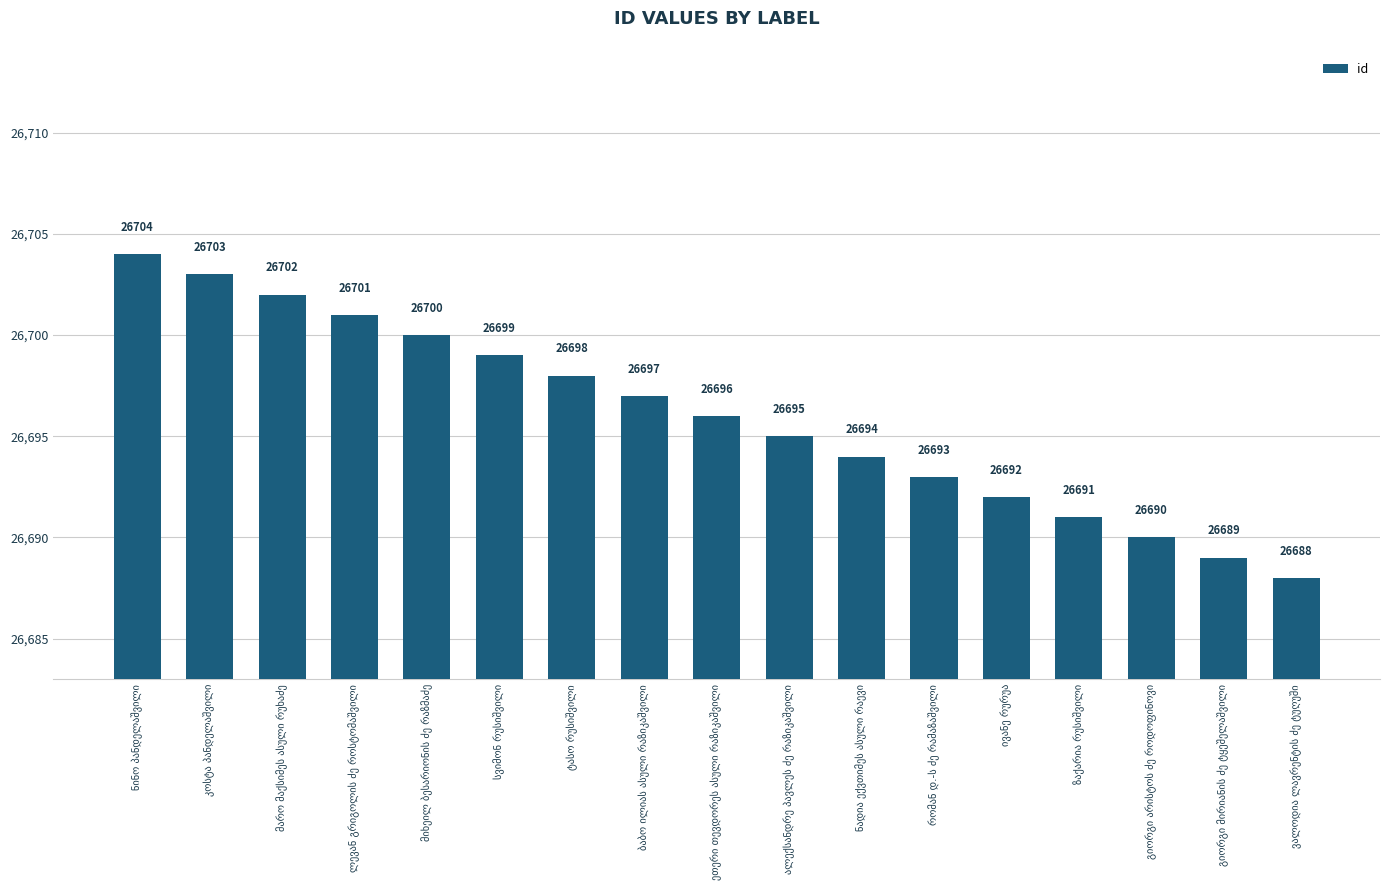

What is the minimum value shown in the chart?

26688